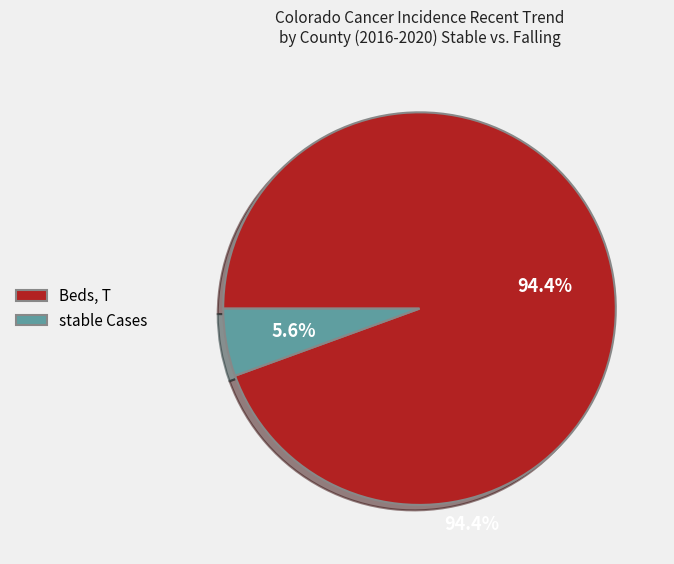

Which category has the smallest portion of the pie?

stable Cases